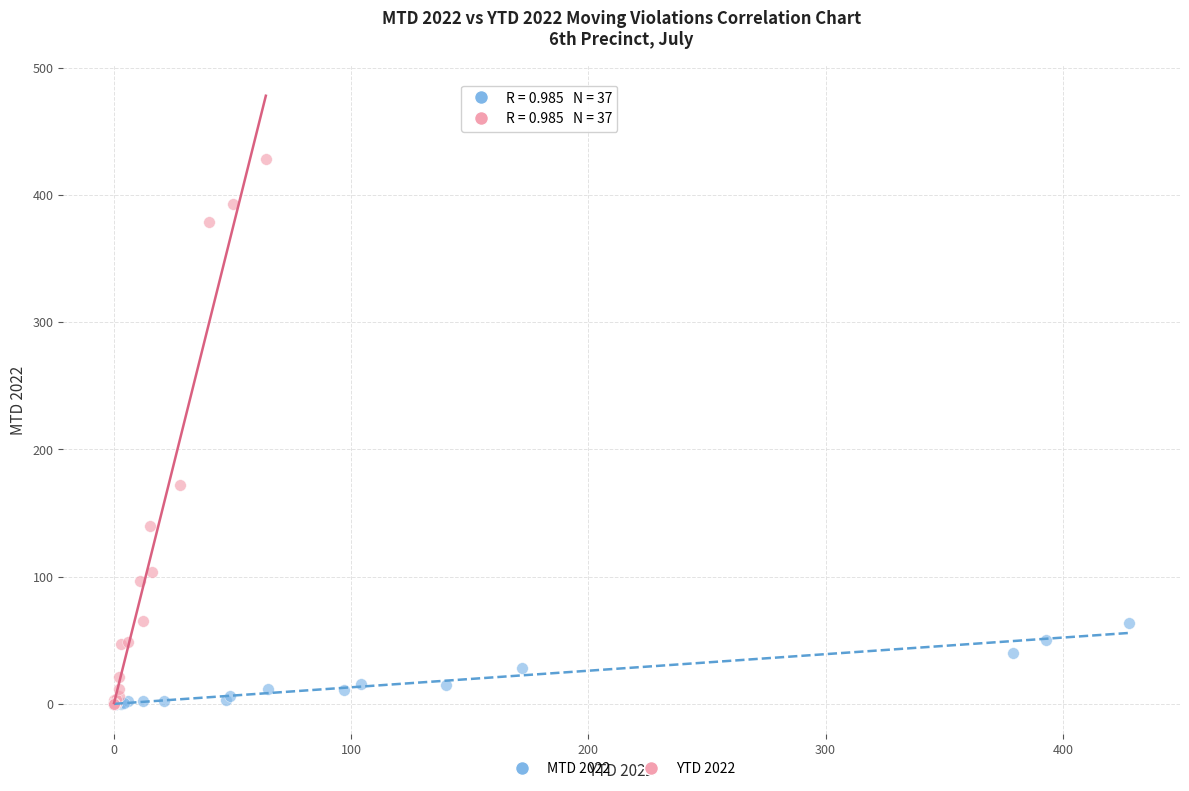

Which series has the widest spread of Y values?

YTD 2022